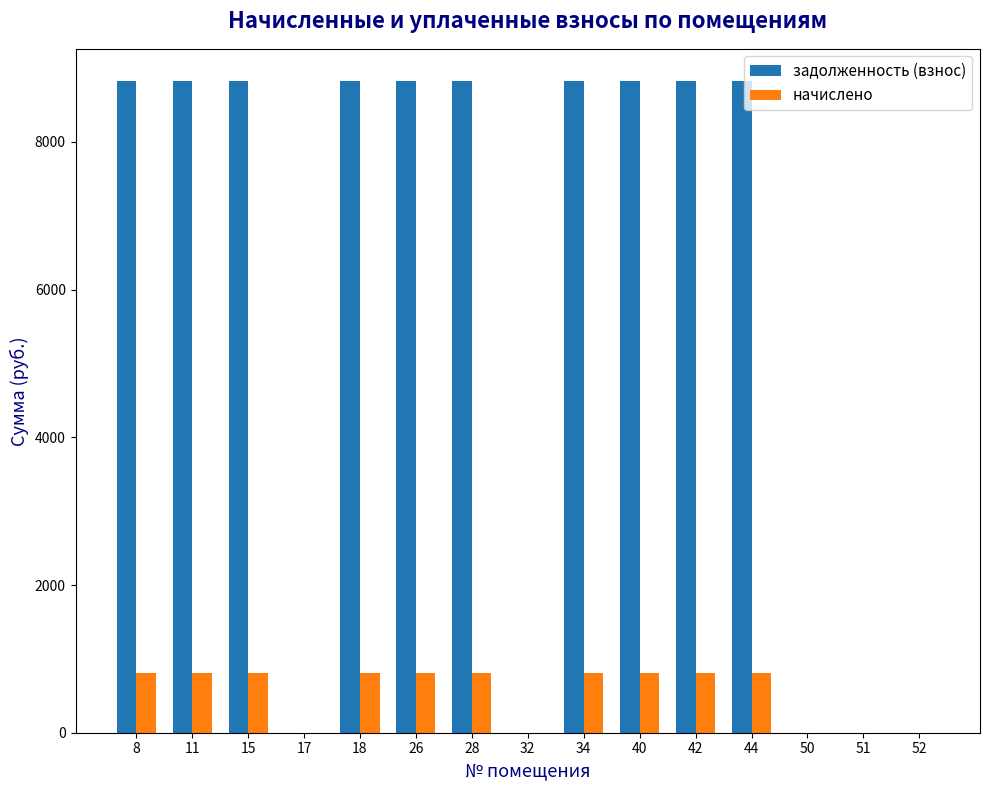

What is the greatest value displayed?

8820